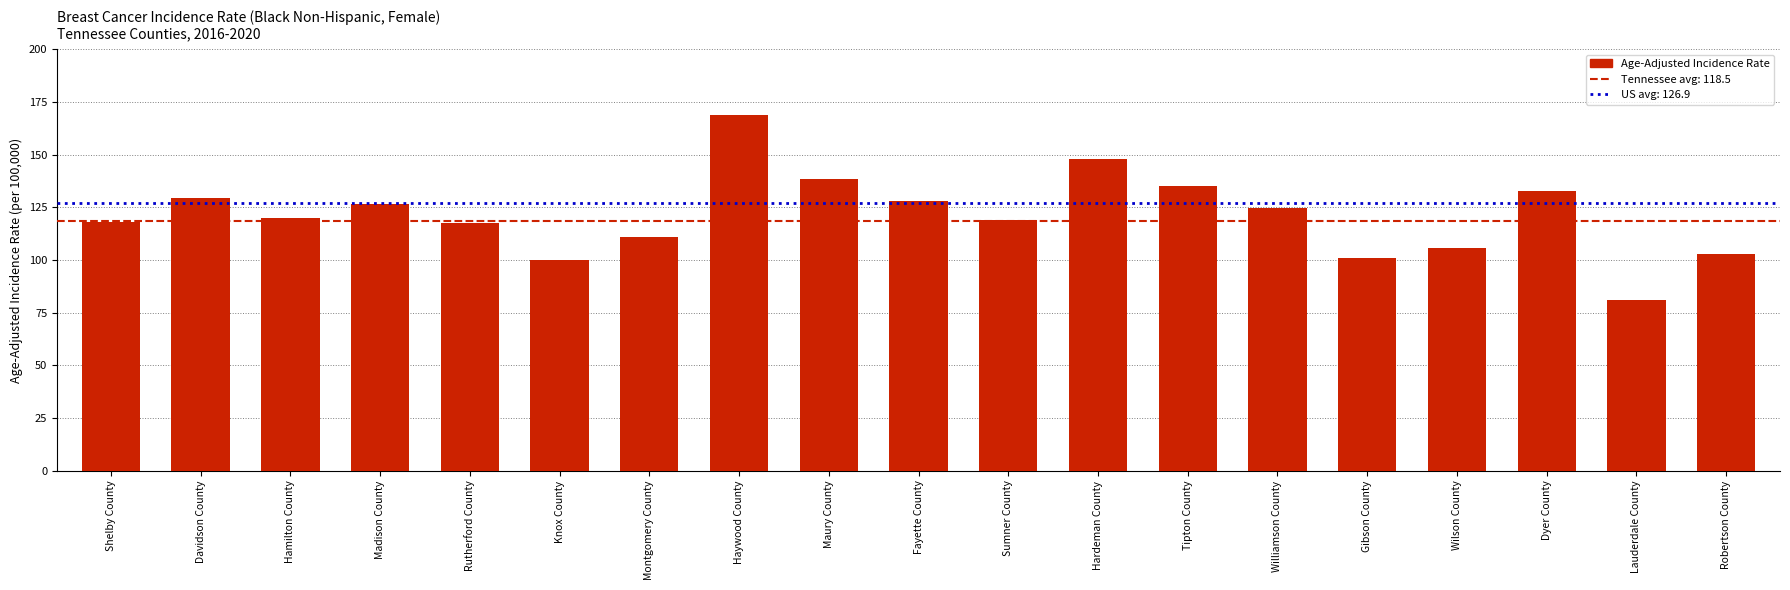

Are the bars grouped side by side (vs. stacked)?

No